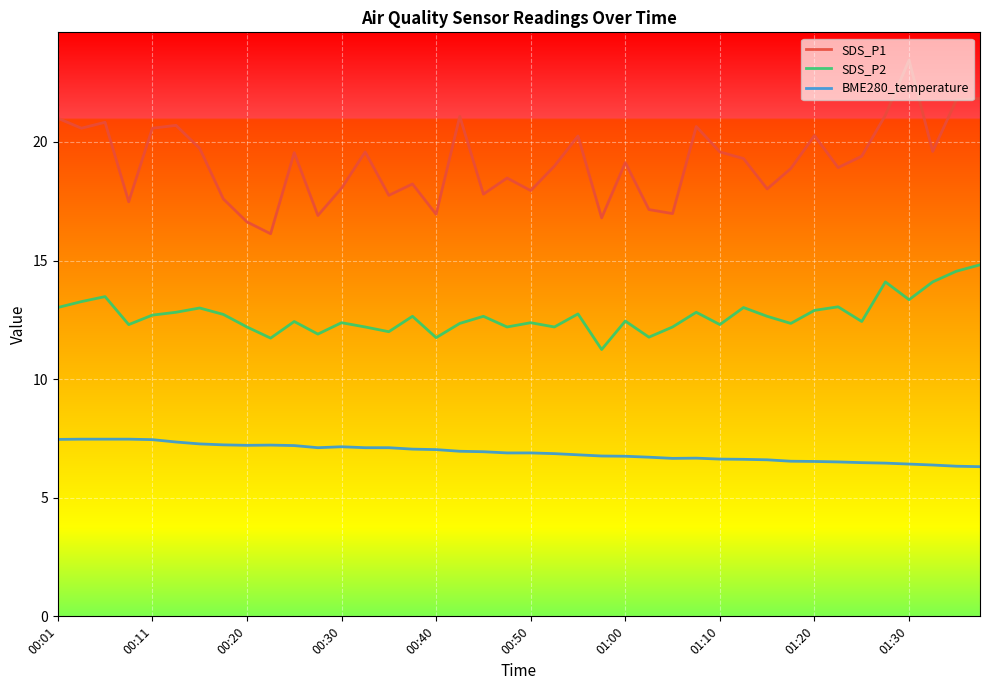

Count the number of categories in the chart.

40